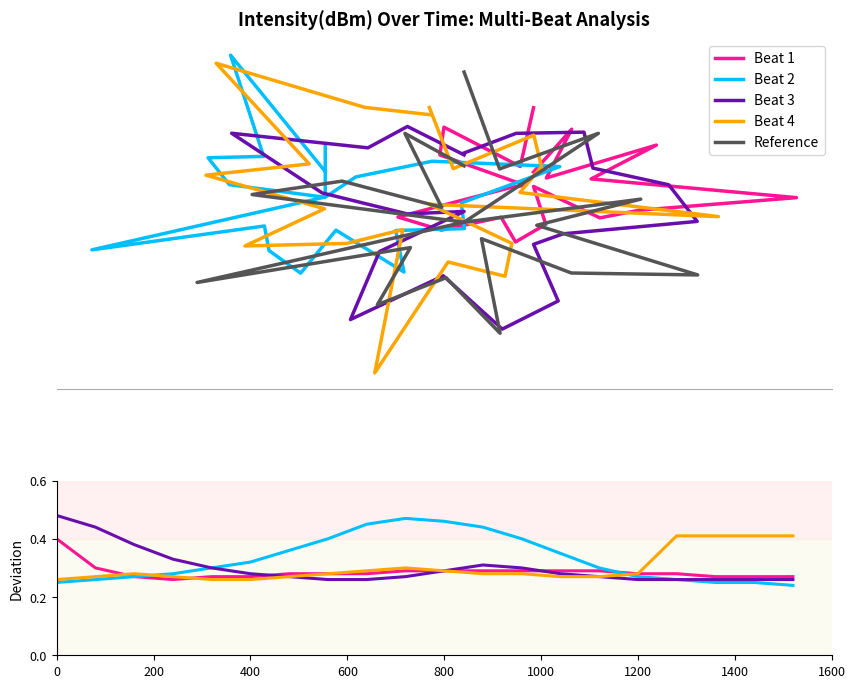

What position from the left is 1000?

6